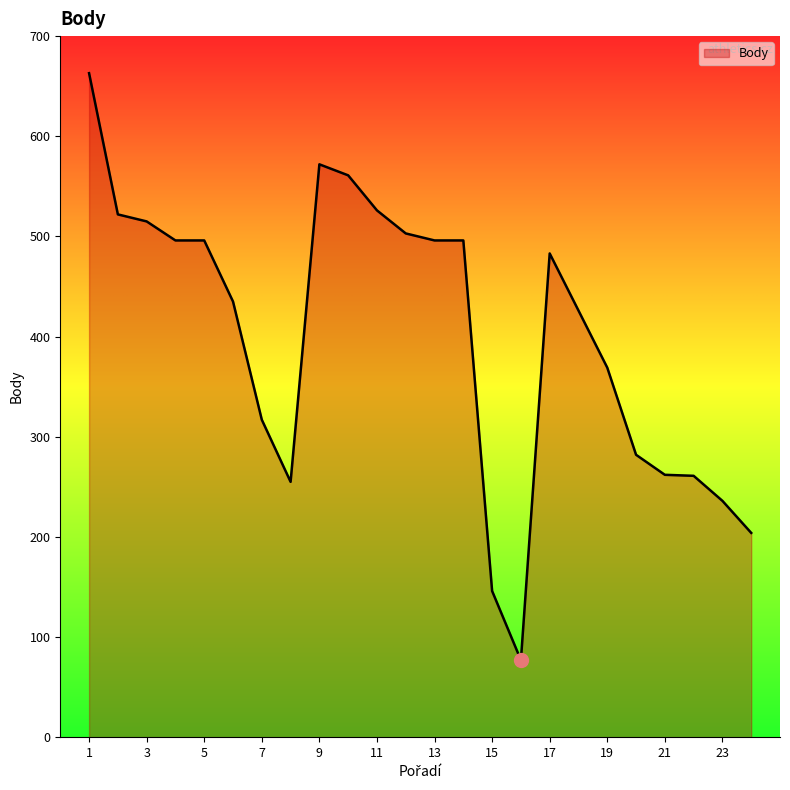

How many values are below 483?

12